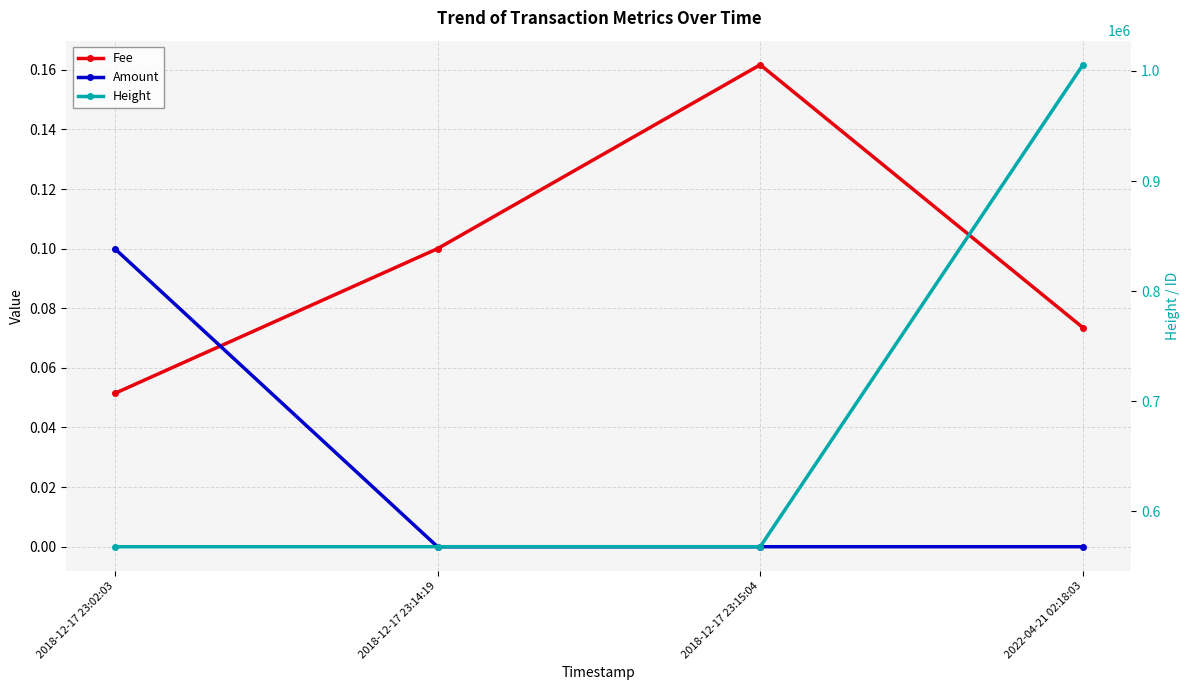

What is the average value of the Height series?

677329.2